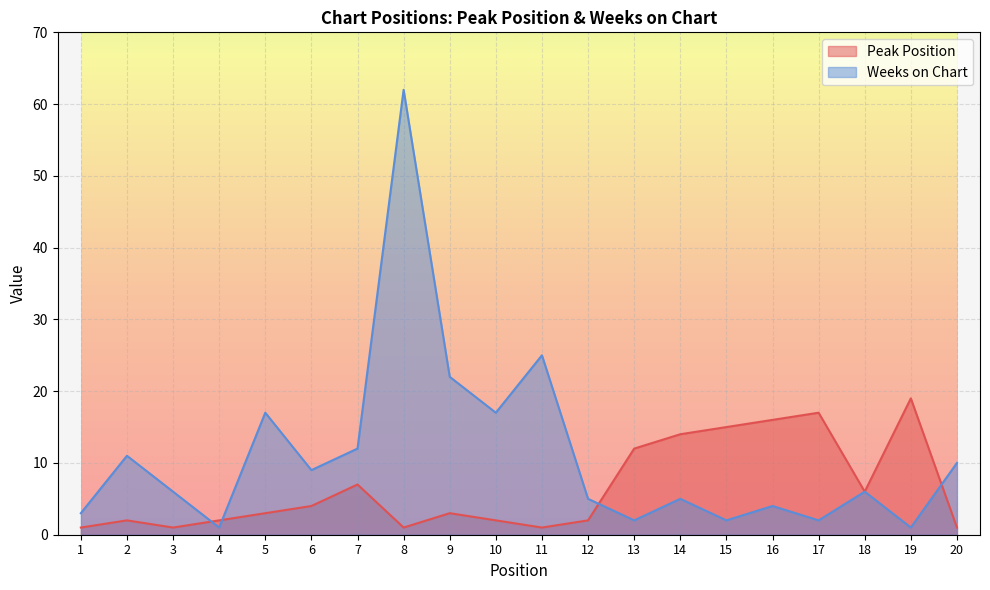

Reading right to left, extract all data points from this chart.

Peak Position: 20=1	19=19	18=6	17=17	16=16	15=15	14=14	13=12	12=2	11=1	10=2	9=3	8=1	7=7	6=4	5=3	4=2	3=1	2=2	1=1
Weeks on Chart: 20=10	19=1	18=6	17=2	16=4	15=2	14=5	13=2	12=5	11=25	10=17	9=22	8=62	7=12	6=9	5=17	4=1	3=6	2=11	1=3